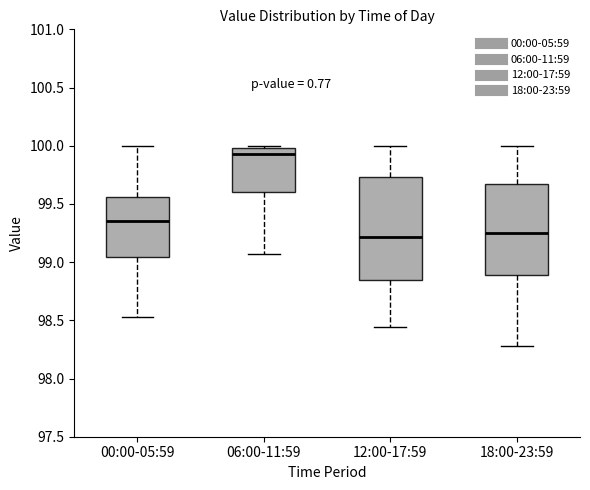

Reading left to right, read every box against the y-axis: the position of its median line, the range the box covers, and the ends of its whiskers. The values are not printed on the chart, so give them approximately, as read against the axis.

00:00-05:59: median 99.35, box 99.05 to 99.55, whiskers 98.55 to 100.00
06:00-11:59: median 99.95, box 99.60 to 100.00, whiskers 99.05 to 100.00 (just above the box's upper edge)
12:00-17:59: median 99.20, box 98.85 to 99.75, whiskers 98.45 to 100.00
18:00-23:59: median 99.25, box 98.90 to 99.65, whiskers 98.30 to 100.00